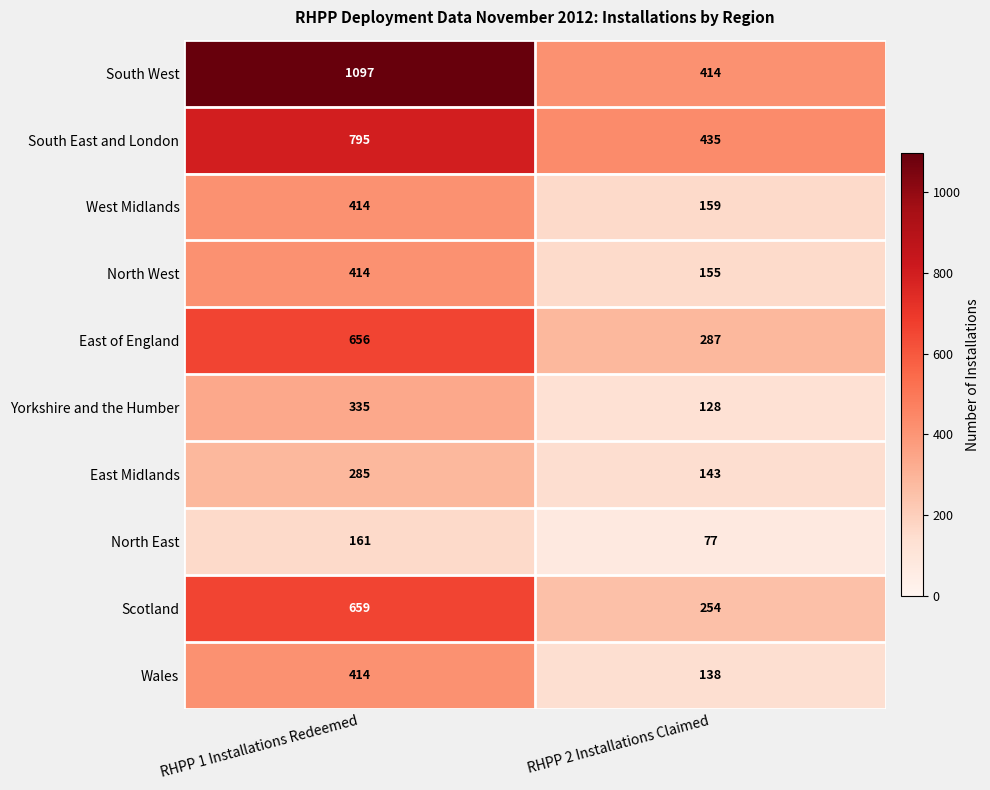

Reading left to right, extract all data points from this chart.

South West: RHPP 1 Installations Redeemed=1097	RHPP 2 Installations Claimed=414
South East and London: RHPP 1 Installations Redeemed=795	RHPP 2 Installations Claimed=435
West Midlands: RHPP 1 Installations Redeemed=414	RHPP 2 Installations Claimed=159
North West: RHPP 1 Installations Redeemed=414	RHPP 2 Installations Claimed=155
East of England: RHPP 1 Installations Redeemed=656	RHPP 2 Installations Claimed=287
Yorkshire and the Humber: RHPP 1 Installations Redeemed=335	RHPP 2 Installations Claimed=128
East Midlands: RHPP 1 Installations Redeemed=285	RHPP 2 Installations Claimed=143
North East: RHPP 1 Installations Redeemed=161	RHPP 2 Installations Claimed=77
Scotland: RHPP 1 Installations Redeemed=659	RHPP 2 Installations Claimed=254
Wales: RHPP 1 Installations Redeemed=414	RHPP 2 Installations Claimed=138